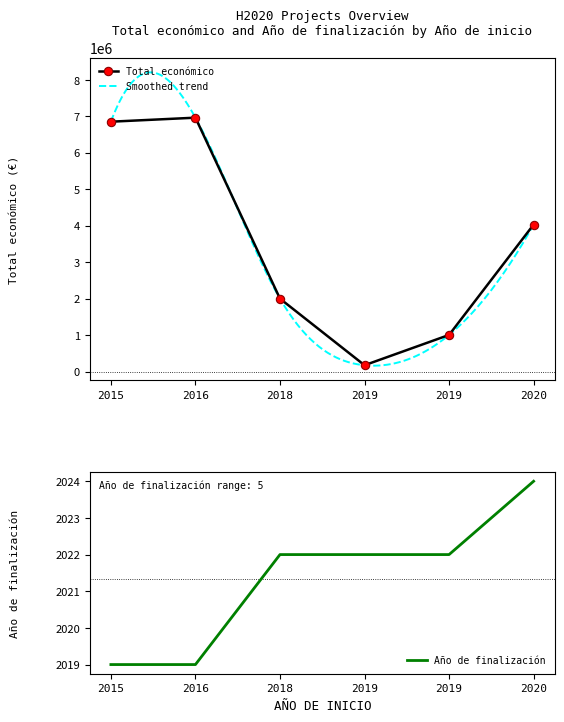

Where does the Total económico series first go above 4029238?

2015